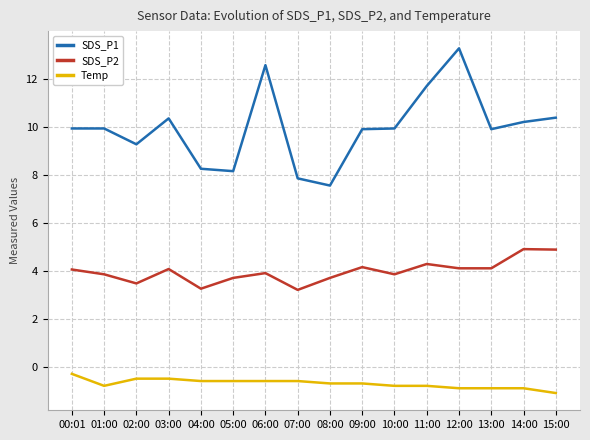

What is the maximum value for SDS_P1?

13.3